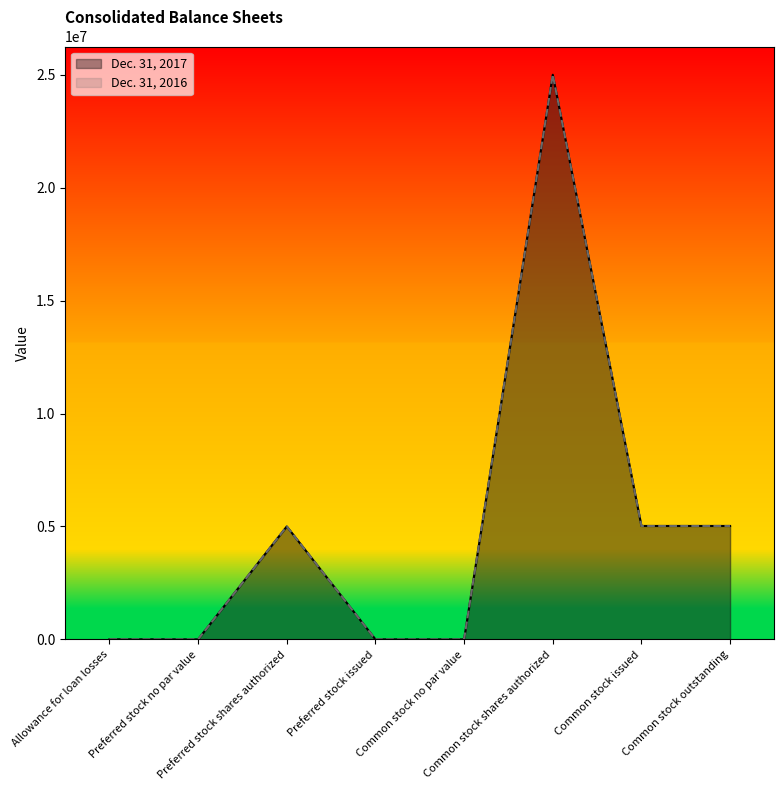

Which series changed the most between Preferred stock no par value and Preferred stock shares authorized?

Dec. 31, 2017